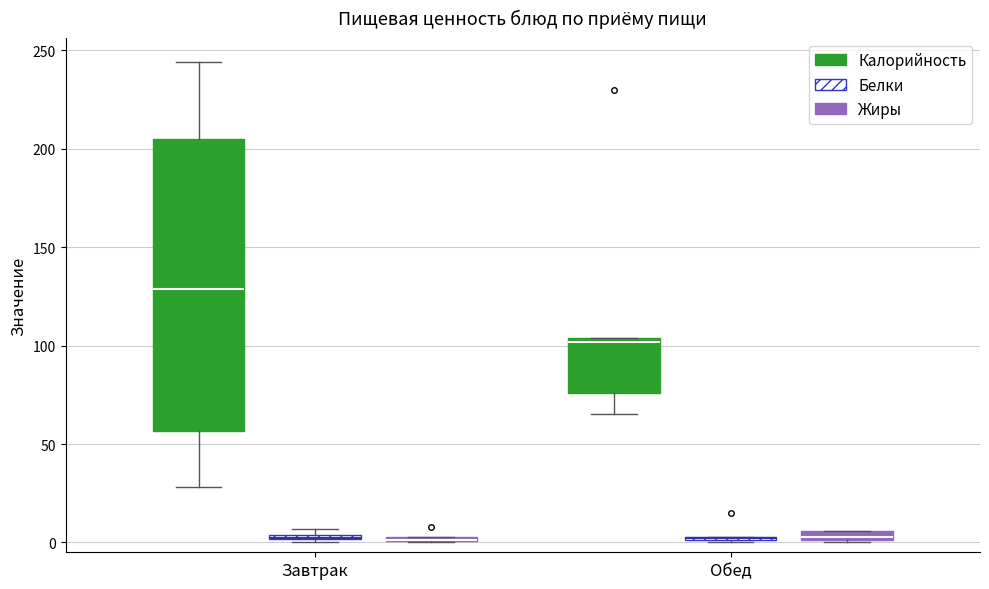

Where does the median line of the box for Завтрак (Калорийность) sit on the y-axis? The values are not printed on the chart, so give them approximately, as read against the axis.

130